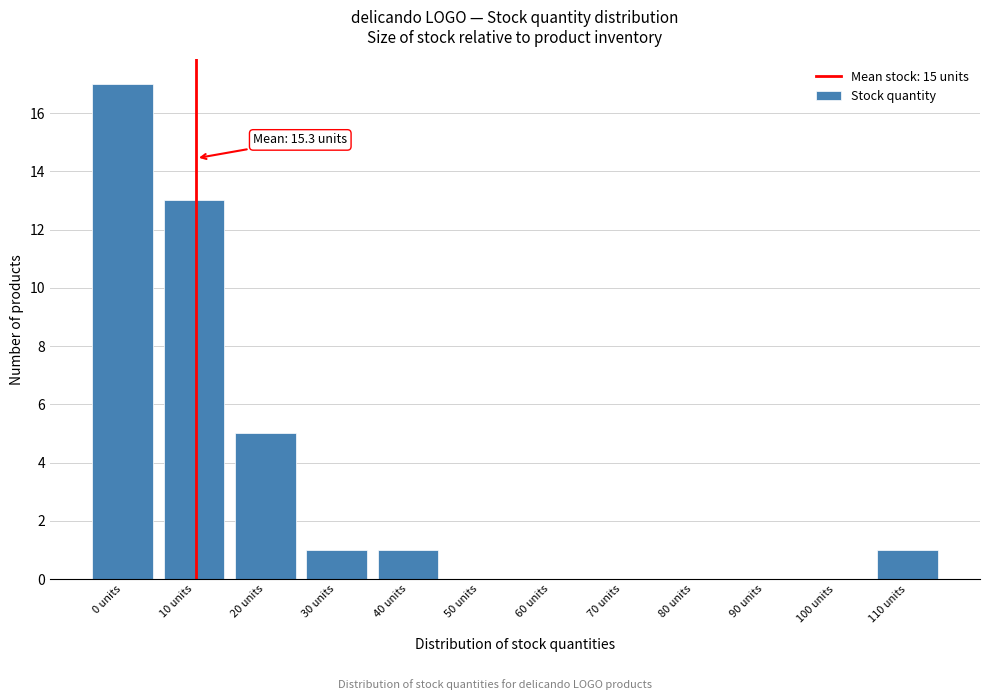

Reading left to right, list all the values displayed in this chart.

0 units=17	10 units=13	20 units=5	30 units=1	40 units=1	50 units=0	60 units=0	70 units=0	80 units=0	90 units=0	100 units=0	110 units=1